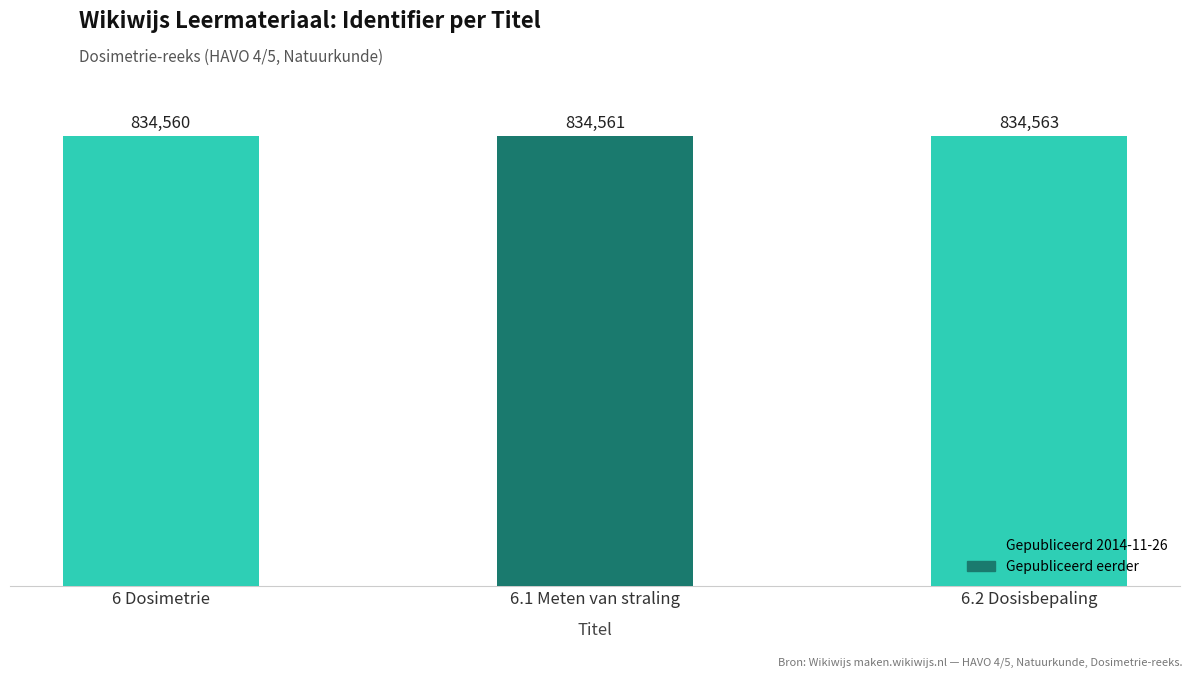

The value at 6.1 Meten van straling is 1087327. True or false?

False